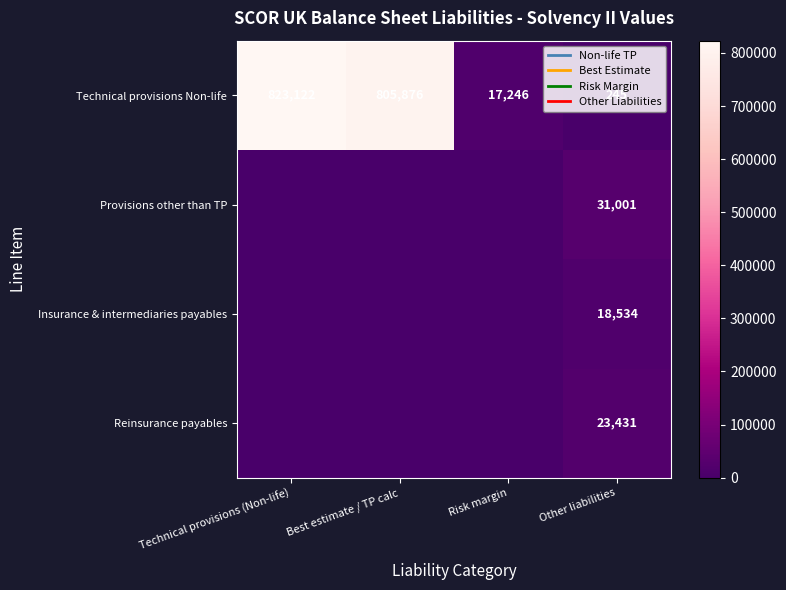

The value of Insurance & intermediaries payables at Other liabilities is 18534. True or false?

True